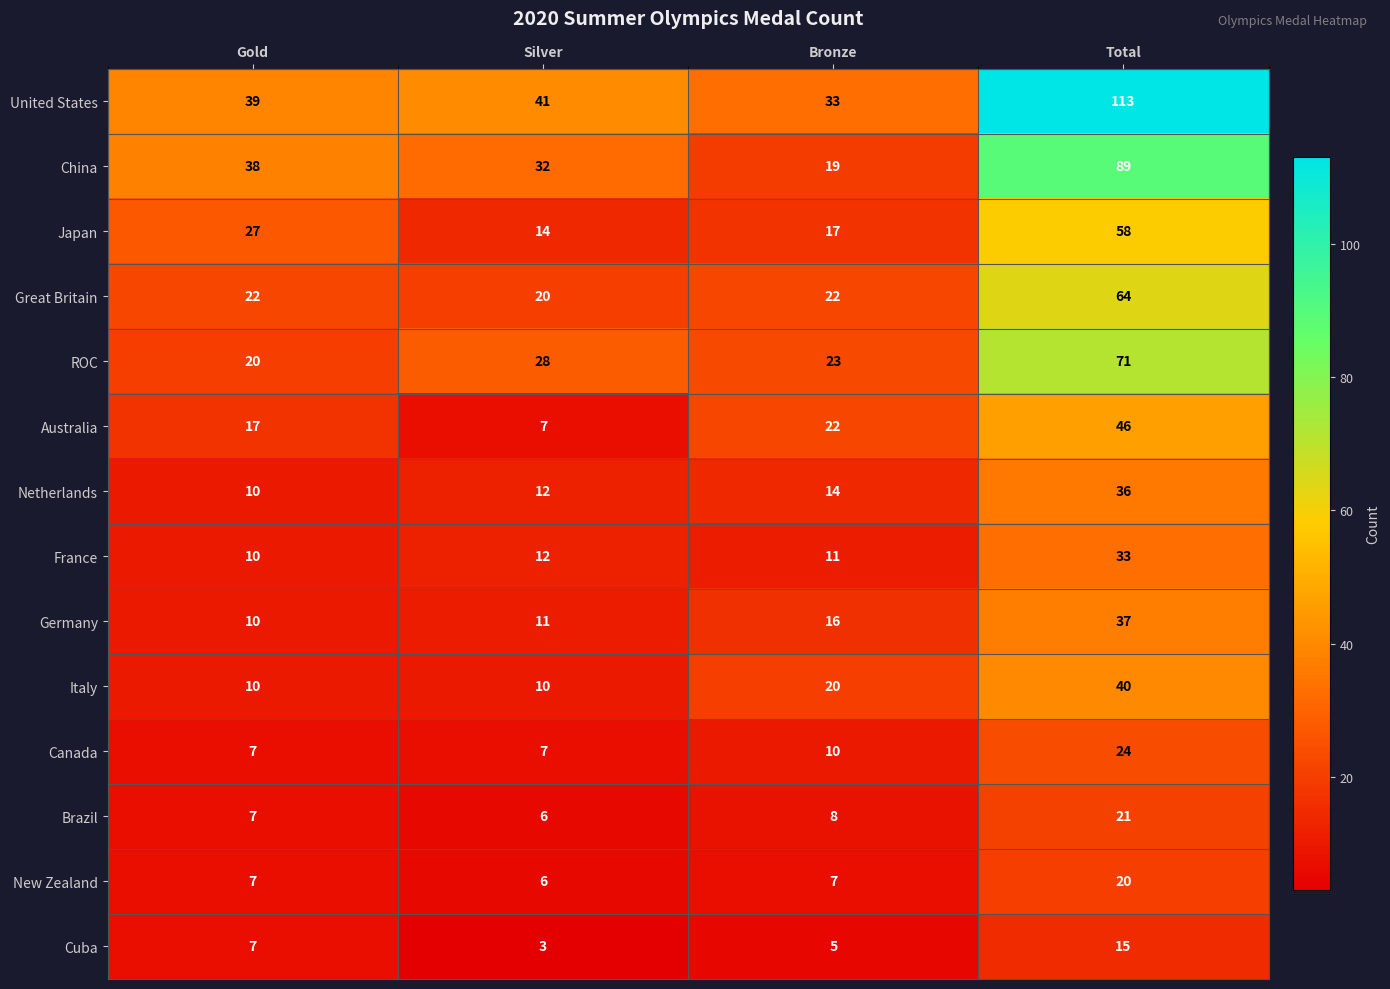

What is the sum of all Italy values?

80